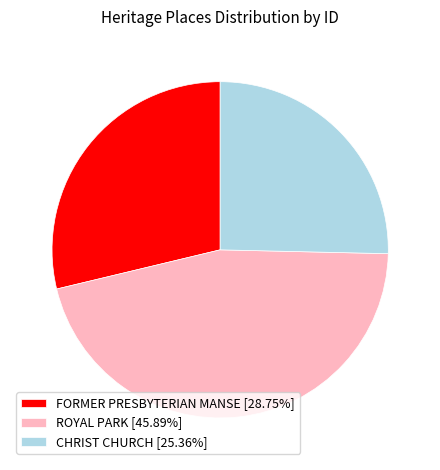

Is the sum of FORMER PRESBYTERIAN MANSE [28.75%] and CHRIST CHURCH [25.36%] greater than half?

Yes